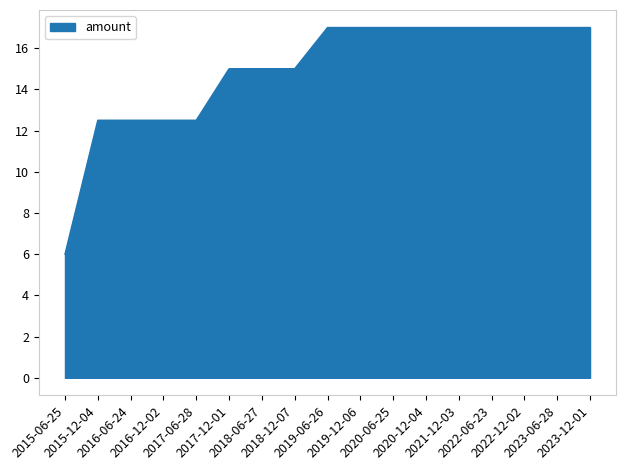

Is it true that the value at 2017-06-28 is 12.5?

True